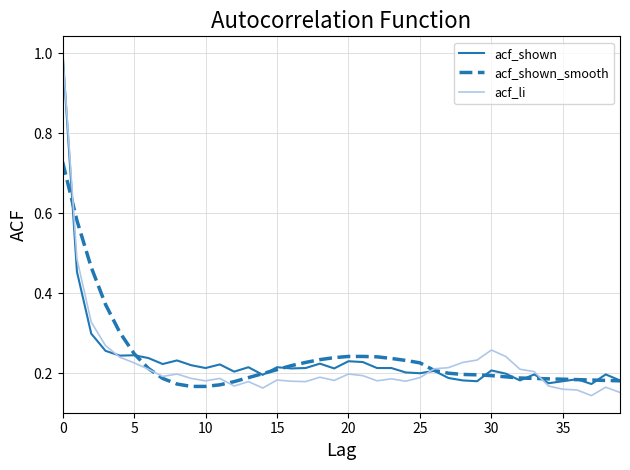

What is the maximum value shown in the chart?

1.0